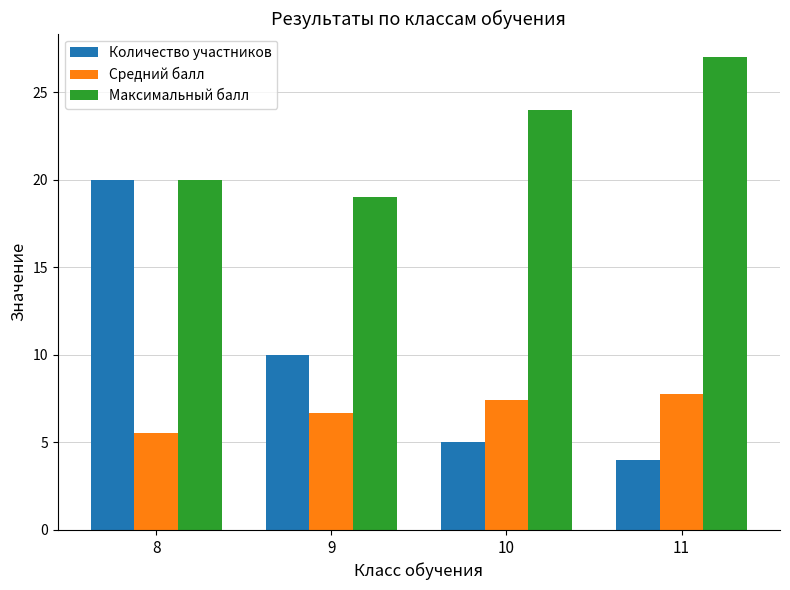

Which series changed the most between 8 and 9?

Количество участников